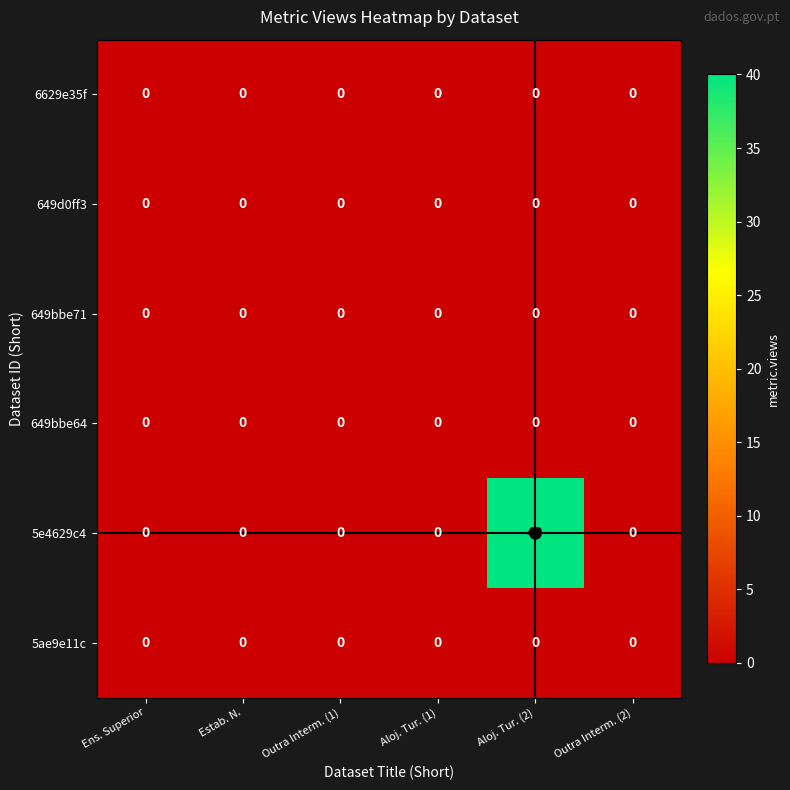

Is it true that 649bbe64 equals 0 at Ens. Superior?

True